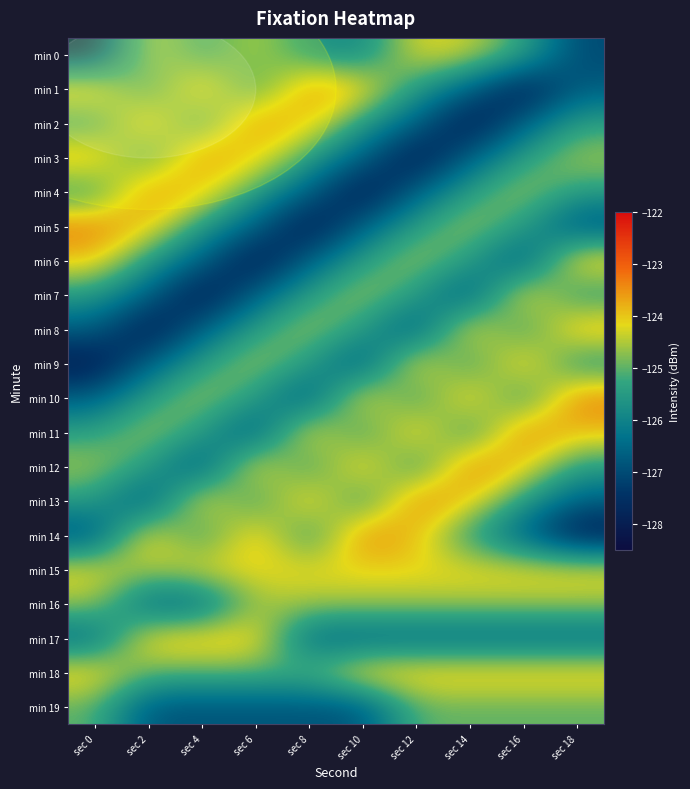

Reading right to left, what are all the values shown in this chart?

min 0: sec 18=-127.0	sec 16=-125.3	sec 14=-124.3	sec 12=-124.1	sec 10=-125.9	sec 8=-125.7	sec 6=-124.5	sec 4=-125.5	sec 2=-124.3	sec 0=-127.6
min 1: sec 18=-126.7	sec 16=-128.0	sec 14=-126.7	sec 12=-125.5	sec 10=-123.9	sec 8=-123.3	sec 6=-125.7	sec 4=-123.6	sec 2=-125.6	sec 0=-123.7
min 2: sec 18=-125.4	sec 16=-126.7	sec 14=-128.0	sec 12=-126.7	sec 10=-125.5	sec 8=-123.9	sec 6=-123.3	sec 4=-125.7	sec 2=-123.6	sec 0=-125.6
min 3: sec 18=-124.6	sec 16=-125.4	sec 14=-126.7	sec 12=-128.0	sec 10=-126.7	sec 8=-125.5	sec 6=-123.9	sec 4=-123.3	sec 2=-125.7	sec 0=-123.6
min 4: sec 18=-125.4	sec 16=-124.6	sec 14=-125.4	sec 12=-126.7	sec 10=-128.0	sec 8=-126.7	sec 6=-125.5	sec 4=-123.9	sec 2=-123.3	sec 0=-125.7
min 5: sec 18=-127.0	sec 16=-125.4	sec 14=-124.6	sec 12=-125.4	sec 10=-126.7	sec 8=-128.0	sec 6=-126.7	sec 4=-125.5	sec 2=-123.9	sec 0=-123.3
min 6: sec 18=-123.7	sec 16=-127.0	sec 14=-125.4	sec 12=-124.6	sec 10=-125.4	sec 8=-126.7	sec 6=-128.0	sec 4=-126.7	sec 2=-125.5	sec 0=-123.9
min 7: sec 18=-125.6	sec 16=-123.7	sec 14=-127.0	sec 12=-125.4	sec 10=-124.6	sec 8=-125.4	sec 6=-126.7	sec 4=-128.0	sec 2=-126.7	sec 0=-125.5
min 8: sec 18=-123.6	sec 16=-125.6	sec 14=-123.7	sec 12=-127.0	sec 10=-125.4	sec 8=-124.6	sec 6=-125.4	sec 4=-126.7	sec 2=-128.0	sec 0=-126.7
min 9: sec 18=-125.7	sec 16=-123.6	sec 14=-125.6	sec 12=-123.7	sec 10=-127.0	sec 8=-125.4	sec 6=-124.6	sec 4=-125.4	sec 2=-126.7	sec 0=-128.0
min 10: sec 18=-123.3	sec 16=-125.7	sec 14=-123.6	sec 12=-125.6	sec 10=-123.7	sec 8=-127.0	sec 6=-125.4	sec 4=-124.6	sec 2=-125.4	sec 0=-126.7
min 11: sec 18=-123.9	sec 16=-123.3	sec 14=-125.7	sec 12=-123.6	sec 10=-125.6	sec 8=-123.7	sec 6=-127.0	sec 4=-125.4	sec 2=-124.6	sec 0=-125.4
min 12: sec 18=-125.5	sec 16=-123.9	sec 14=-123.3	sec 12=-125.7	sec 10=-123.6	sec 8=-125.6	sec 6=-123.7	sec 4=-127.0	sec 2=-125.4	sec 0=-124.6
min 13: sec 18=-126.7	sec 16=-125.5	sec 14=-123.9	sec 12=-123.3	sec 10=-125.7	sec 8=-123.6	sec 6=-125.6	sec 4=-123.7	sec 2=-127.0	sec 0=-125.4
min 14: sec 18=-128.0	sec 16=-126.7	sec 14=-125.5	sec 12=-123.9	sec 10=-123.3	sec 8=-125.7	sec 6=-123.6	sec 4=-125.6	sec 2=-123.7	sec 0=-127.0
min 15: sec 18=-124.1	sec 16=-124.1	sec 14=-124.1	sec 12=-124.1	sec 10=-124.1	sec 8=-124.1	sec 6=-124.1	sec 4=-124.1	sec 2=-124.6	sec 0=-124.1
min 16: sec 18=-124.6	sec 16=-124.6	sec 14=-124.6	sec 12=-124.6	sec 10=-124.6	sec 8=-124.6	sec 6=-124.6	sec 4=-126.5	sec 2=-126.5	sec 0=-124.6
min 17: sec 18=-126.5	sec 16=-126.5	sec 14=-126.5	sec 12=-126.5	sec 10=-126.5	sec 8=-126.5	sec 6=-123.9	sec 4=-123.9	sec 2=-123.9	sec 0=-126.5
min 18: sec 18=-123.9	sec 16=-123.9	sec 14=-123.9	sec 12=-123.9	sec 10=-123.9	sec 8=-125.0	sec 6=-125.0	sec 4=-125.0	sec 2=-125.0	sec 0=-123.9
min 19: sec 18=-125.0	sec 16=-125.0	sec 14=-125.0	sec 12=-125.0	sec 10=-126.8	sec 8=-126.8	sec 6=-126.8	sec 4=-126.8	sec 2=-126.8	sec 0=-125.0